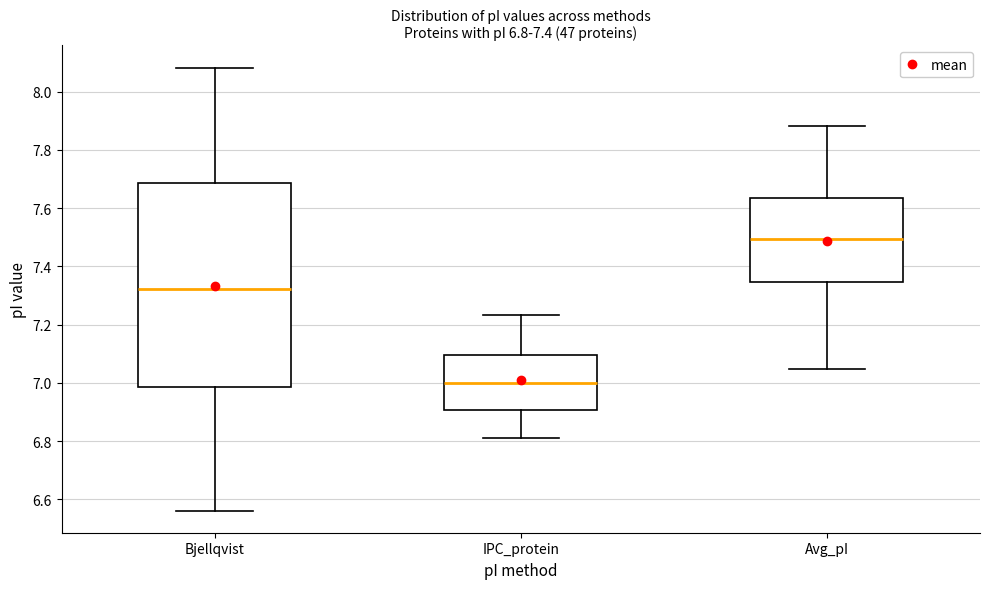

Comparing the boxes themselves (not the whiskers), which one is the tallest?

Bjellqvist